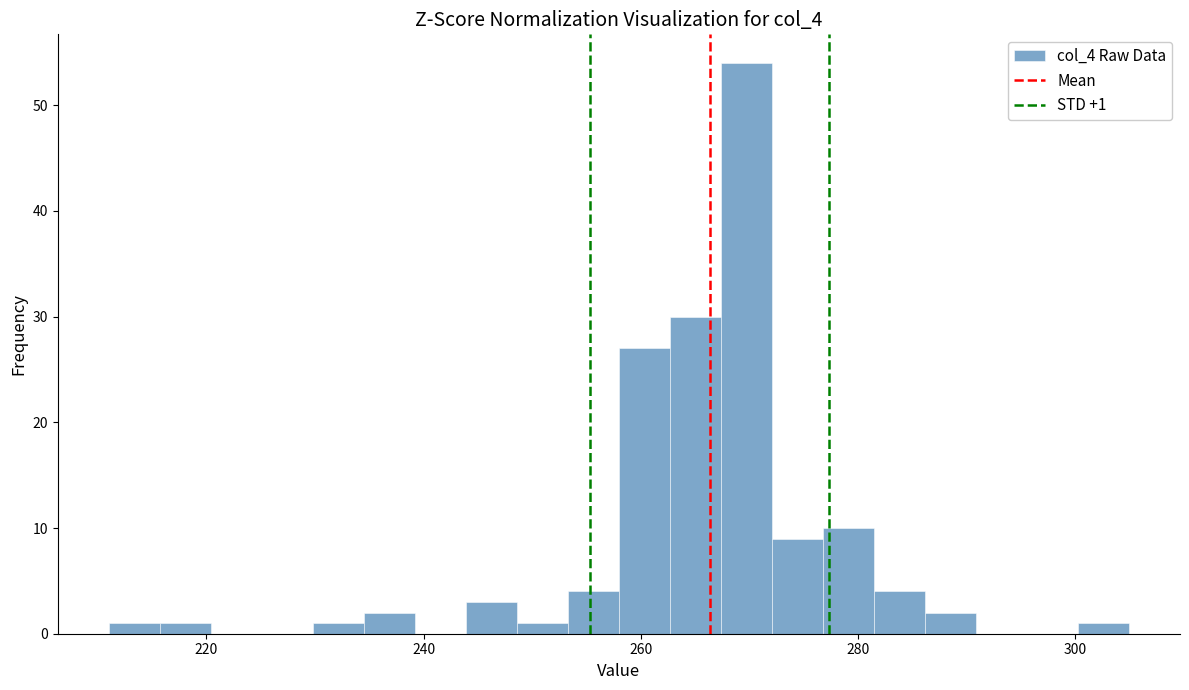

Around what value on the x-axis is the tallest bar? Give the approximate position of its centre, as read against the axis.

270